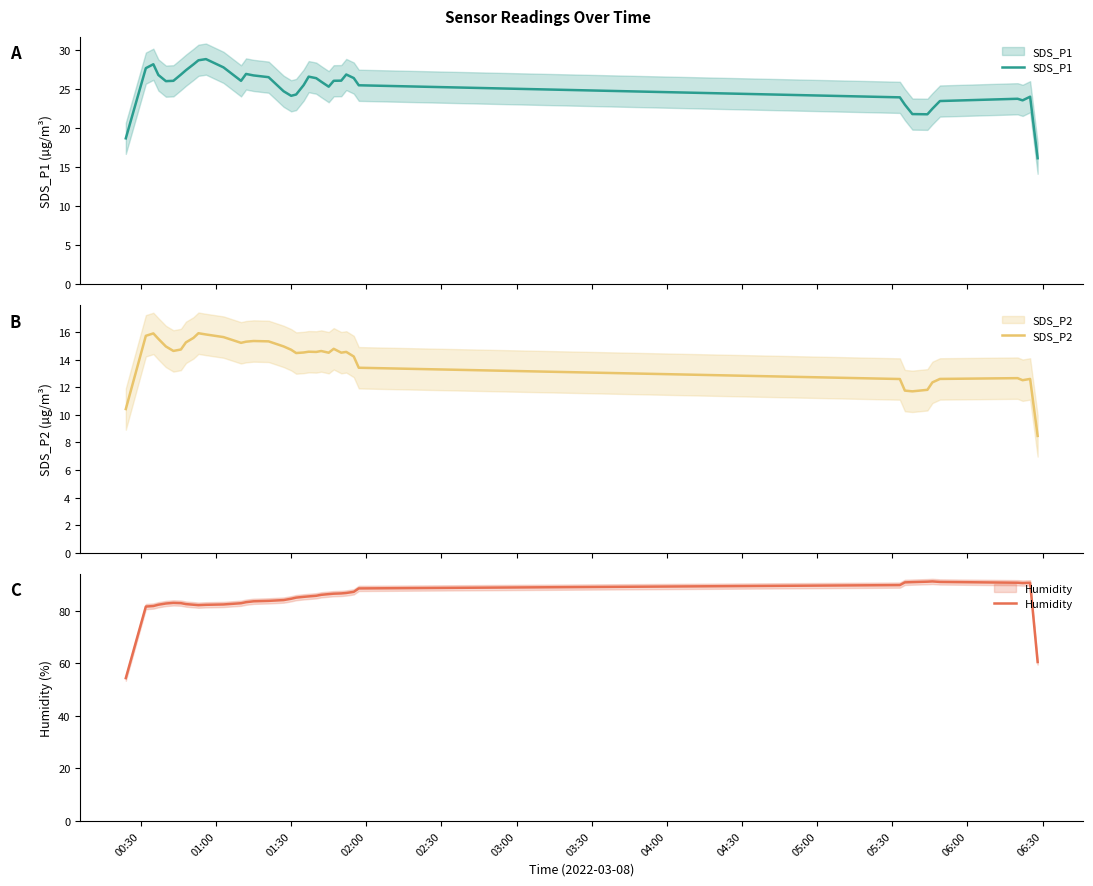

True or false: Humidity and SDS_P1 intersect in this chart.

False